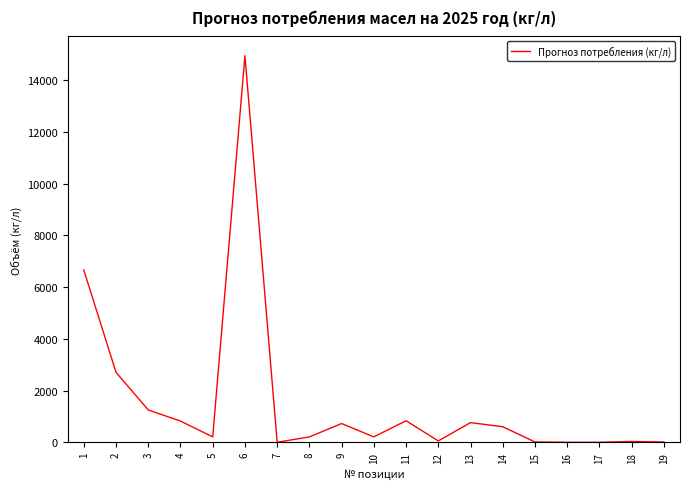

What is the sum of the values at 1 and 11?

7488